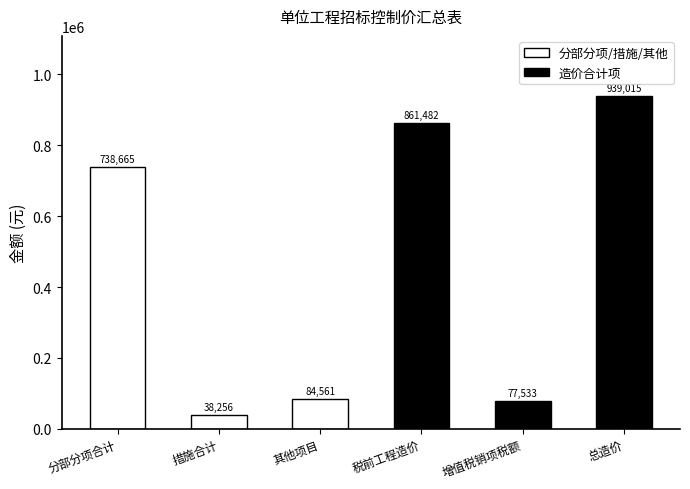

At which label is the value closest to 488635?

分部分项合计